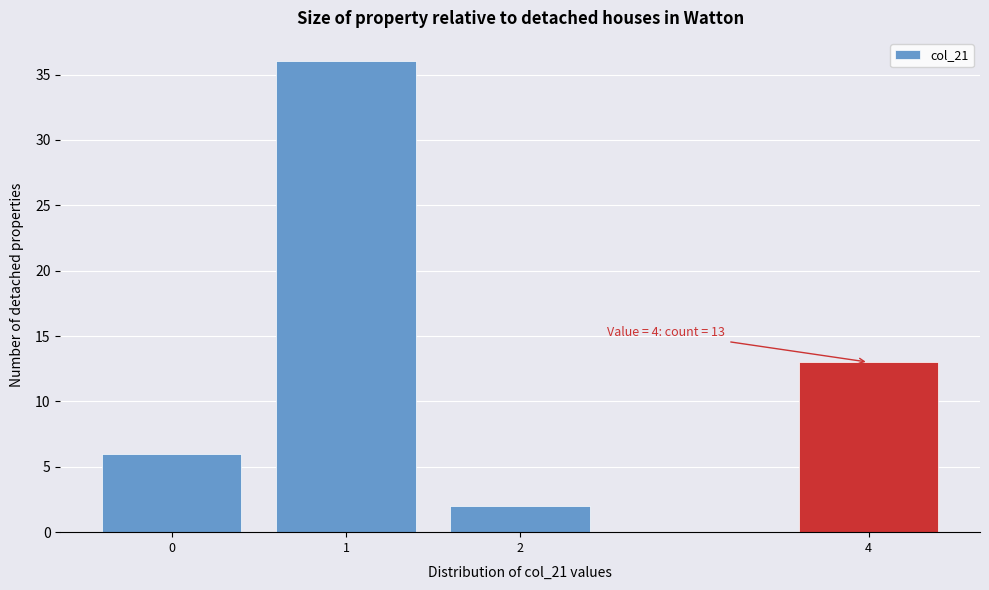

Which range on the x-axis has the tallest bar?

0.5 to 1.5